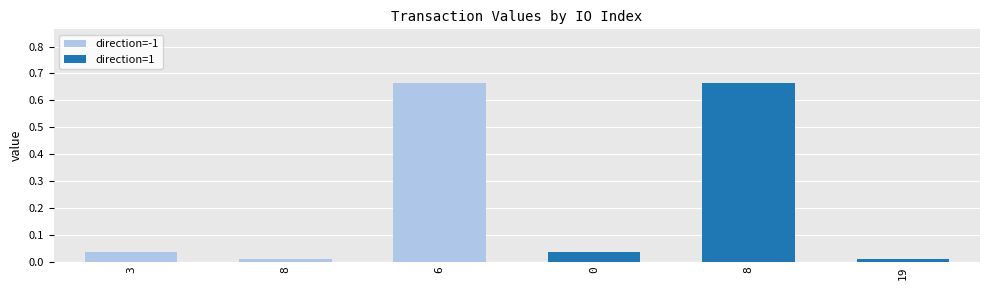

Does the chart contain any negative values?

No